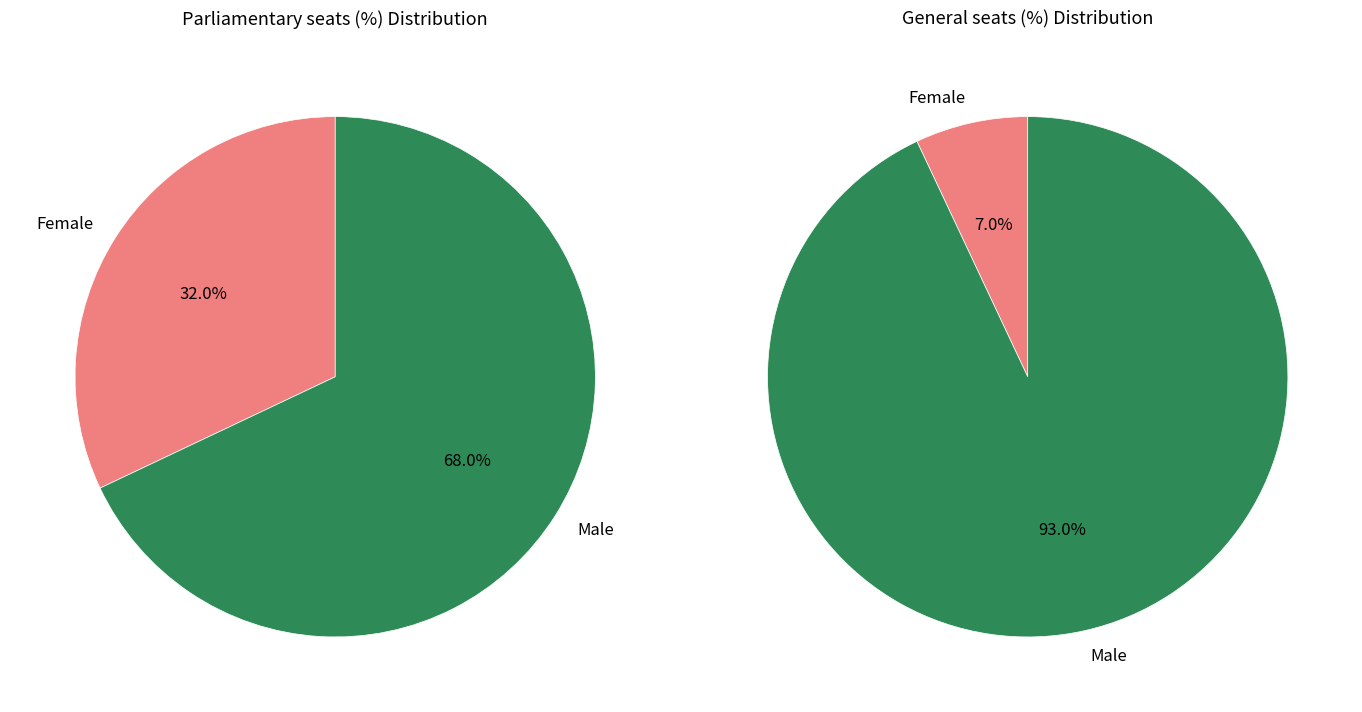

Which has a higher value, Female or Male?

Male